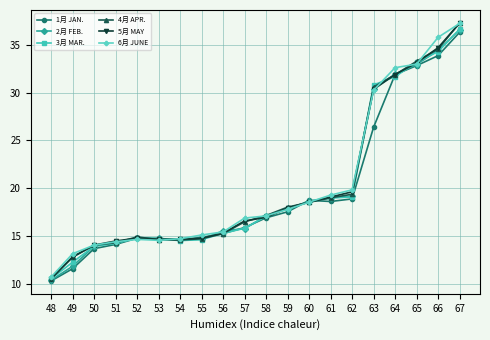

What is the highest value of the 6月 JUNE series?

37.3